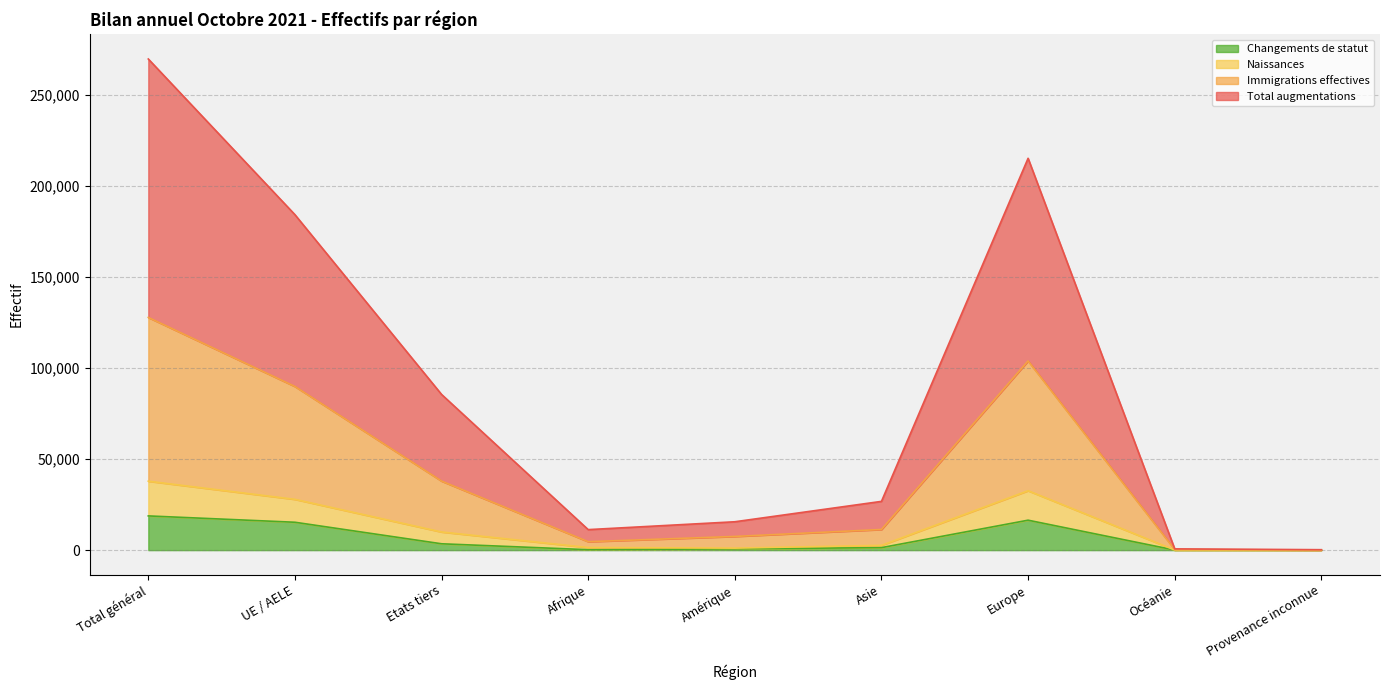

At which category is the sum across all series the highest?

Total général